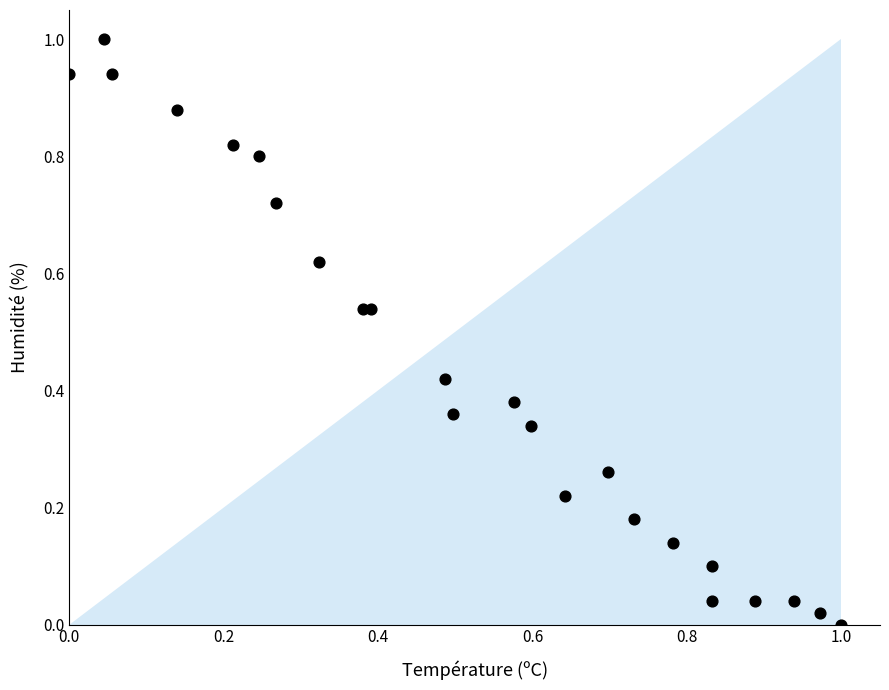

What is the range of X values (max minus min)?

1.0